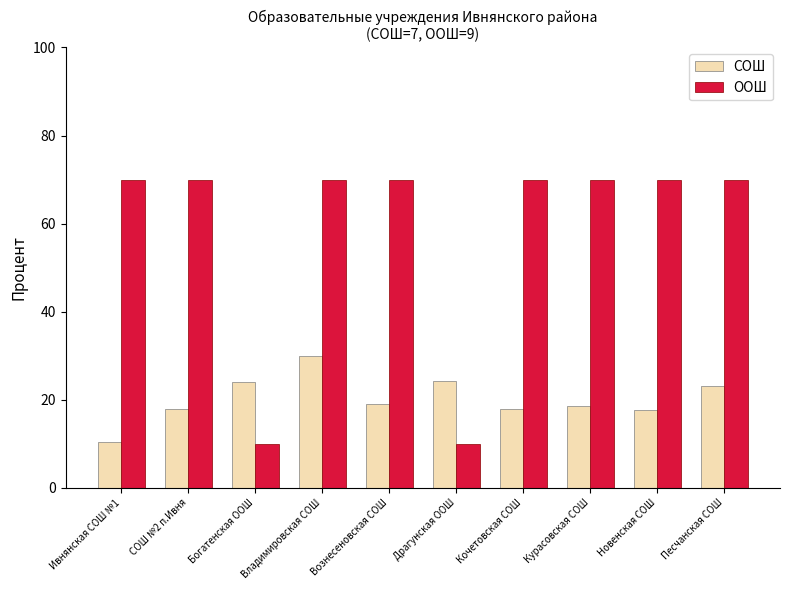

How many groups of bars are there?

10